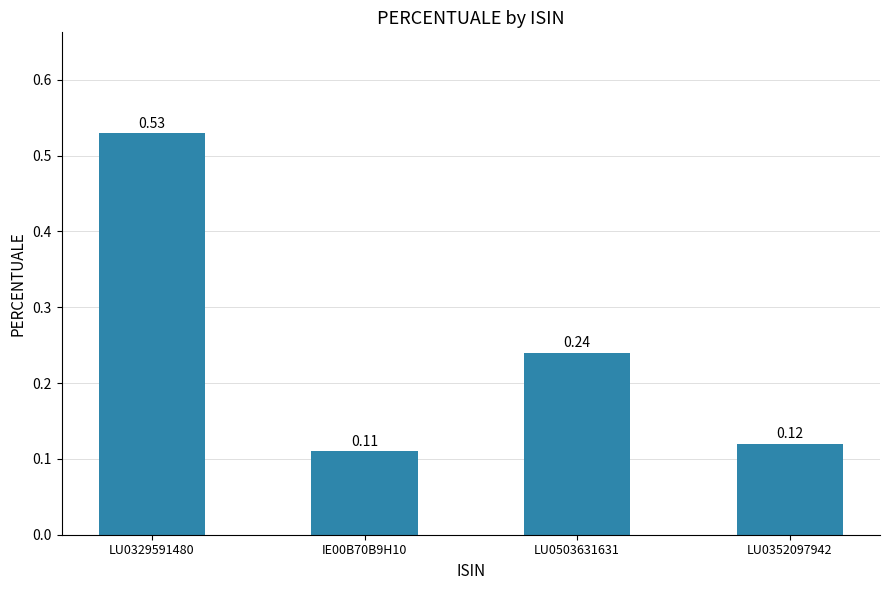

Which category has the highest value across all series?

LU0329591480